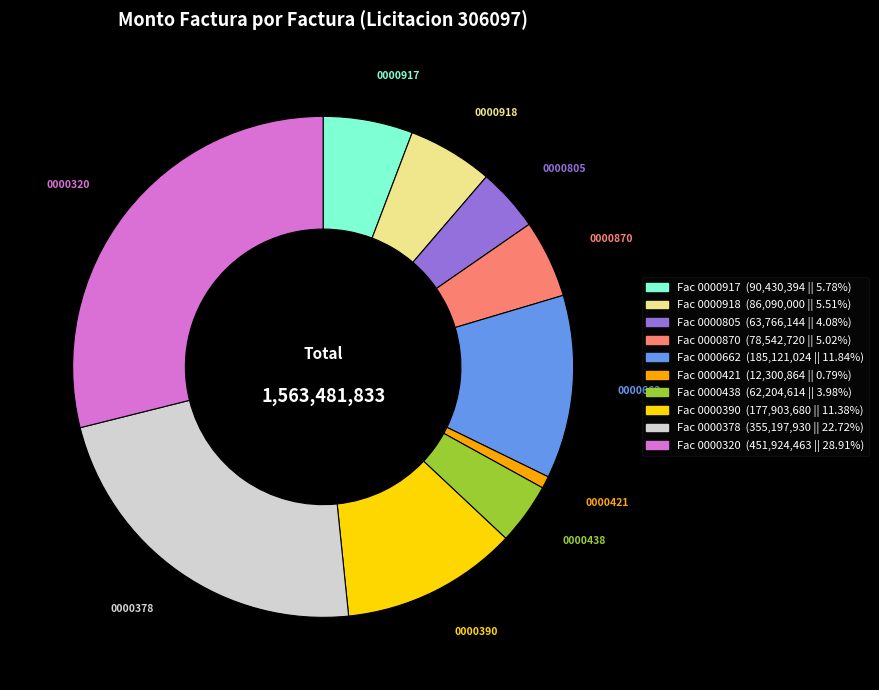

Is there a majority slice in this chart?

No